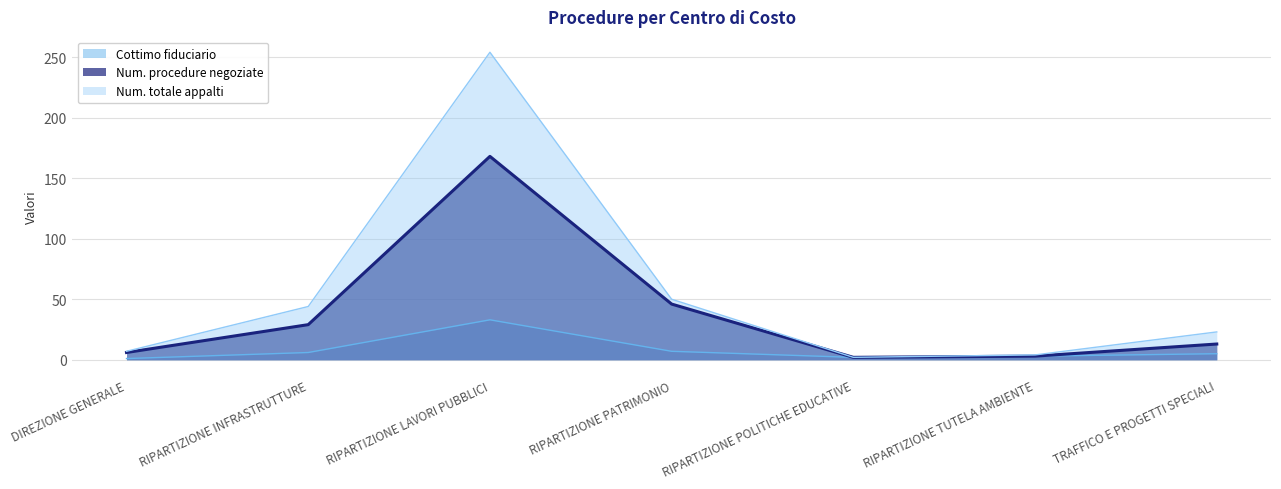

What are all the series names shown in the legend?

Cottimo fiduciario (line), Num. procedure negoziate (line), Num. totale appalti (line)